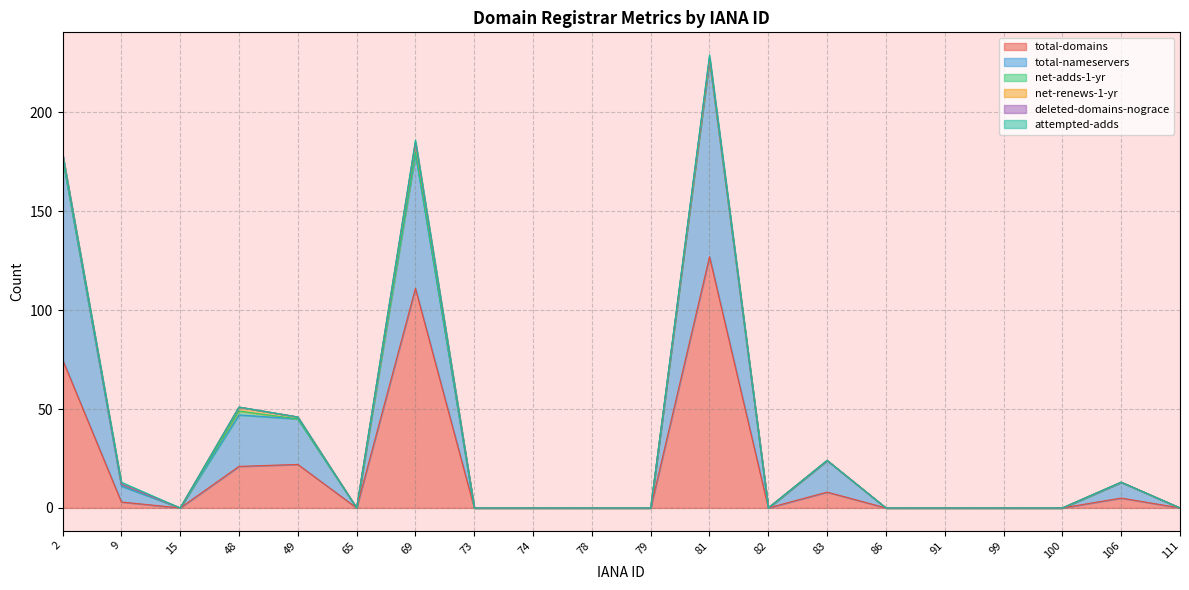

Reading left to right, transcribe all the data shown in this chart.

total-domains: 75	3	0	21	22	0	111	0	0	0	0	127	0	8	0	0	0	0	5	0
total-nameservers: 102	8	0	26	23	0	68	0	0	0	0	99	0	16	0	0	0	0	8	0
net-adds-1-yr: 0	1	0	2	0	0	1	0	0	0	0	1	0	0	0	0	0	0	0	0
net-renews-1-yr: 2	0	0	2	1	0	5	0	0	0	0	0	0	0	0	0	0	0	0	0
deleted-domains-nograce: 0	0	0	0	0	0	0	0	0	0	0	1	0	0	0	0	0	0	0	0
attempted-adds: 0	1	0	0	0	0	1	0	0	0	0	1	0	0	0	0	0	0	0	0